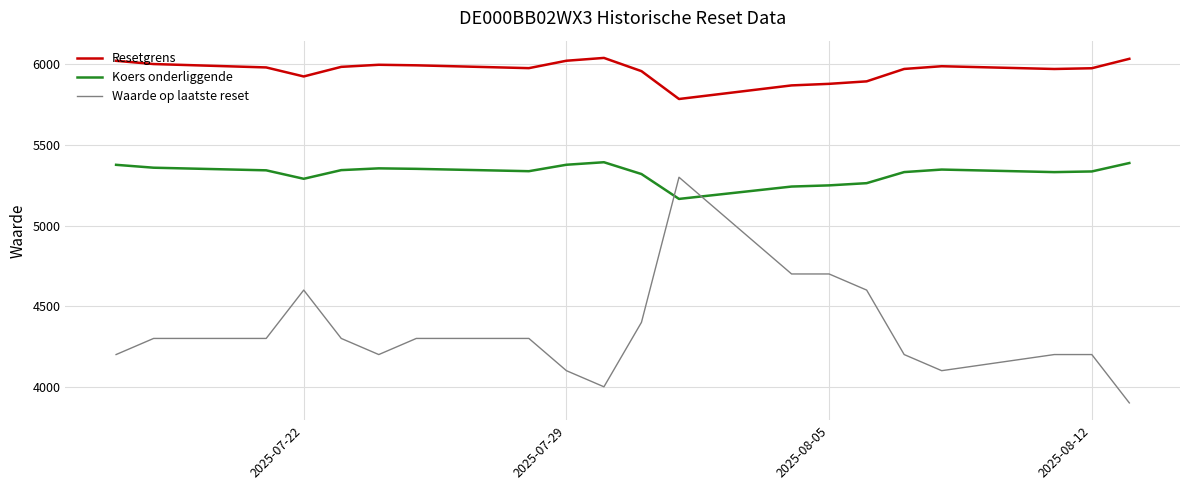

True or false: Resetgrens and Koers onderliggende intersect in this chart.

False